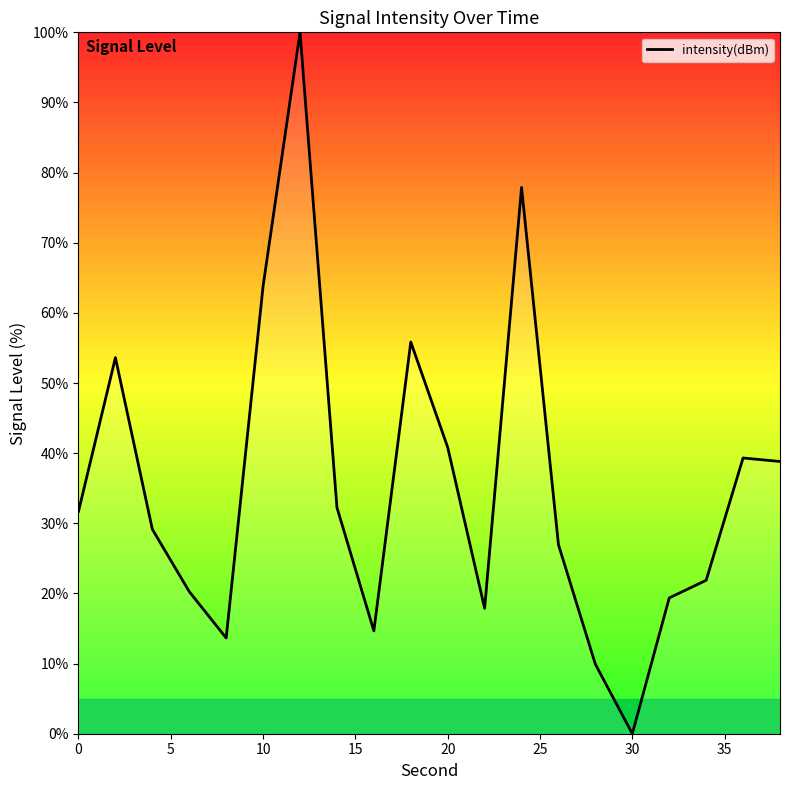

Is this an area chart (filled region under the line)?

No